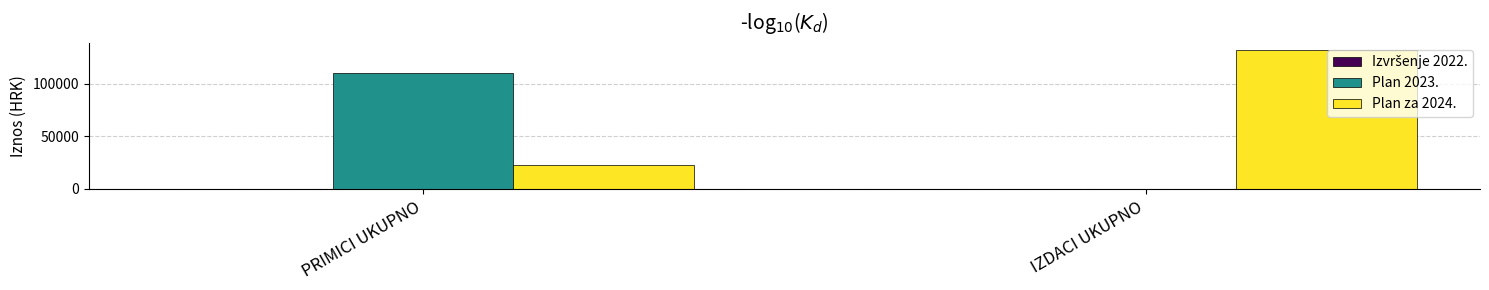

At which label is Plan za 2024. closest to 77500?

PRIMICI UKUPNO